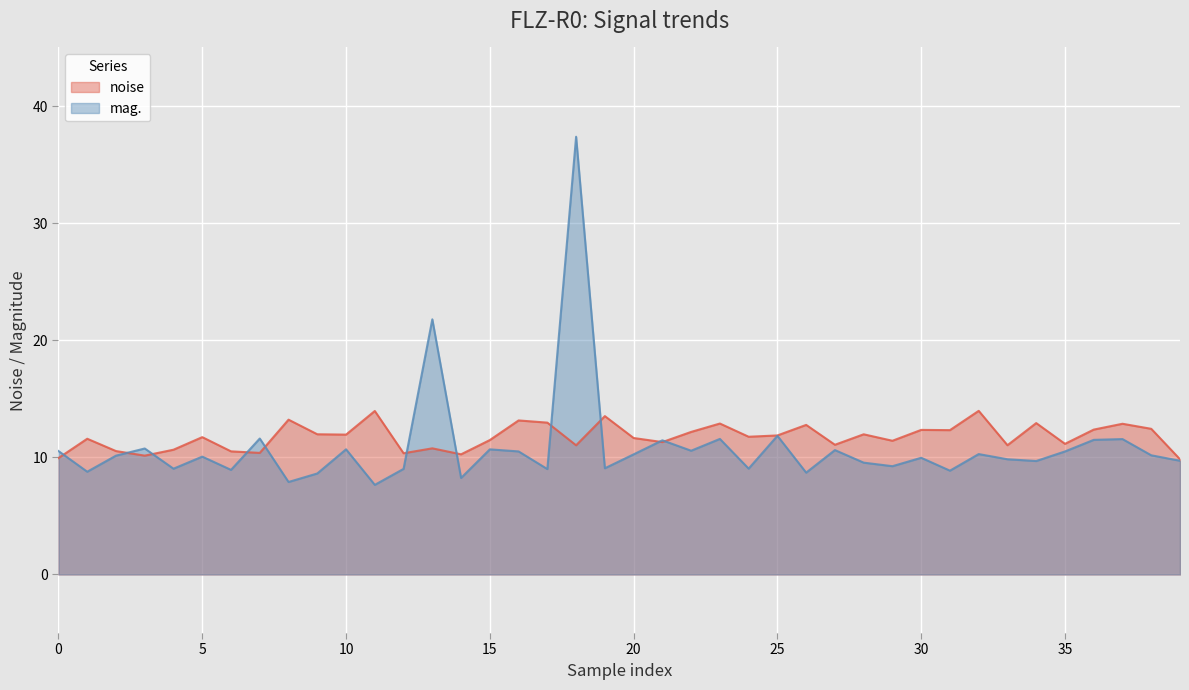

What is the lowest value of the noise series?

9.8